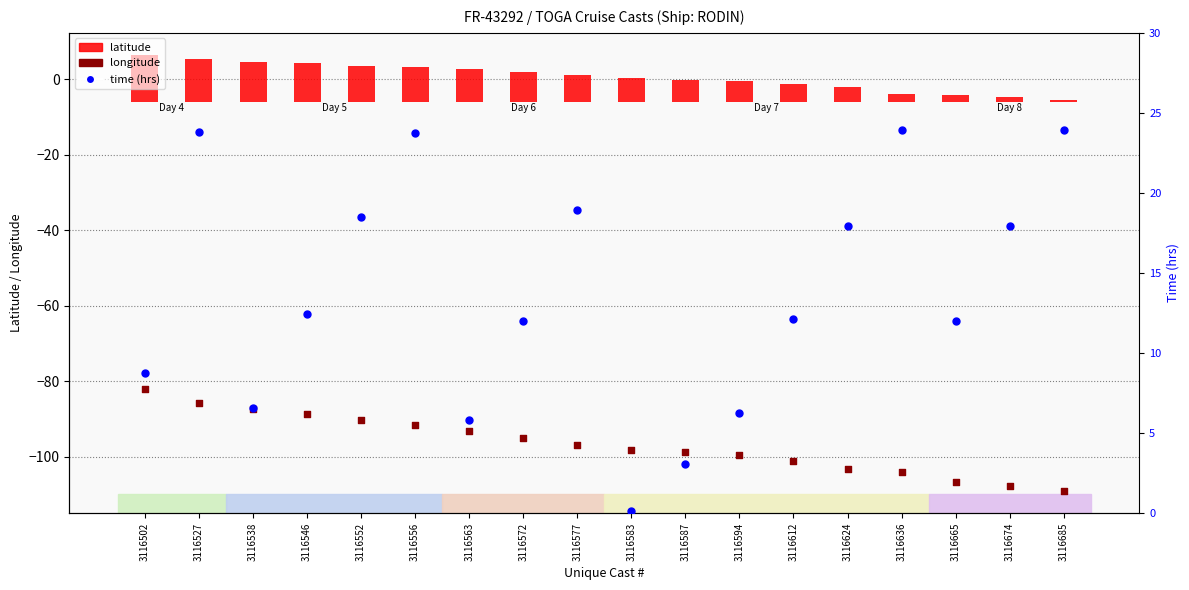

Which series has the widest spread of Y values?

longitude